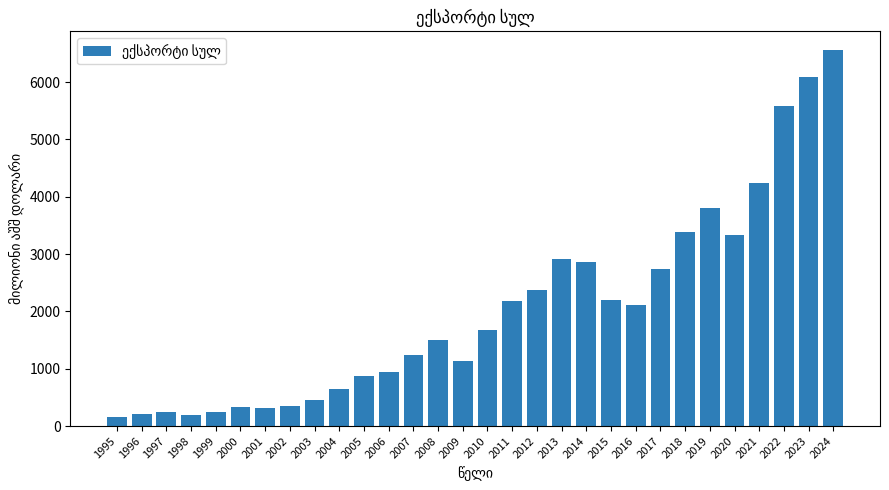

True or false: the data shows 2117.1 at 2016.

True